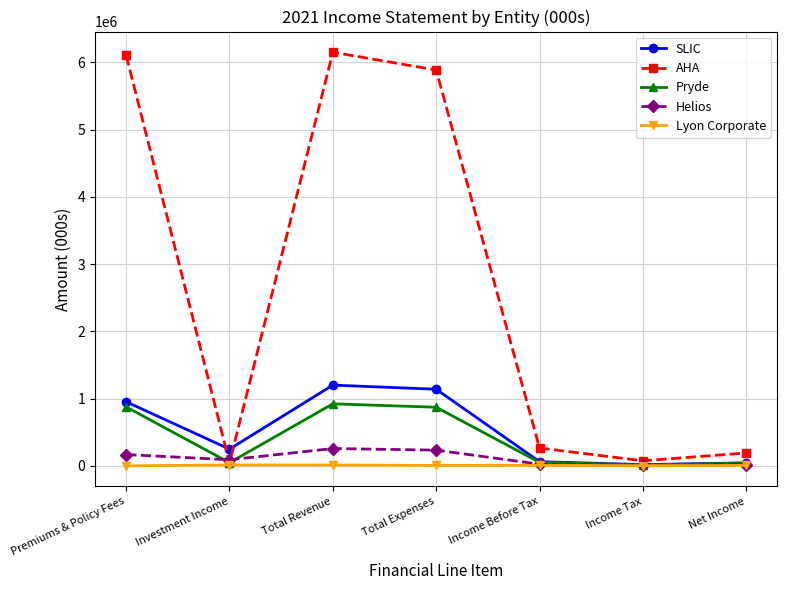

How many values in the Lyon Corporate series are below 5281?

3